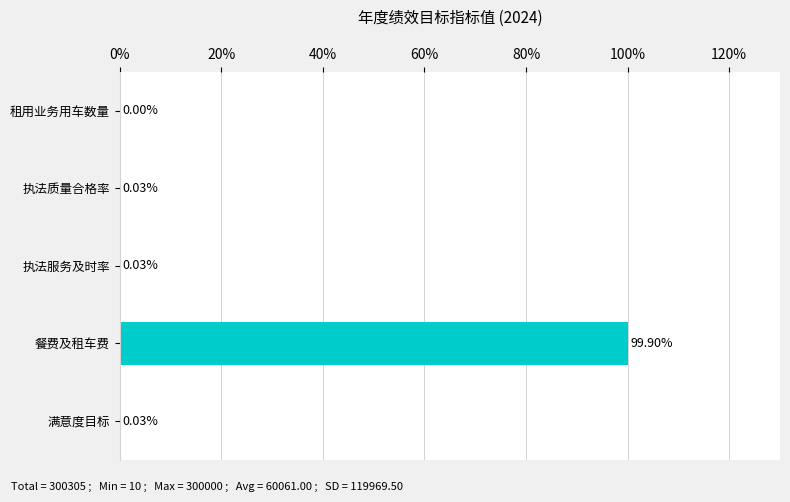

Which has a higher value, 餐费及租车费 or 满意度目标?

餐费及租车费